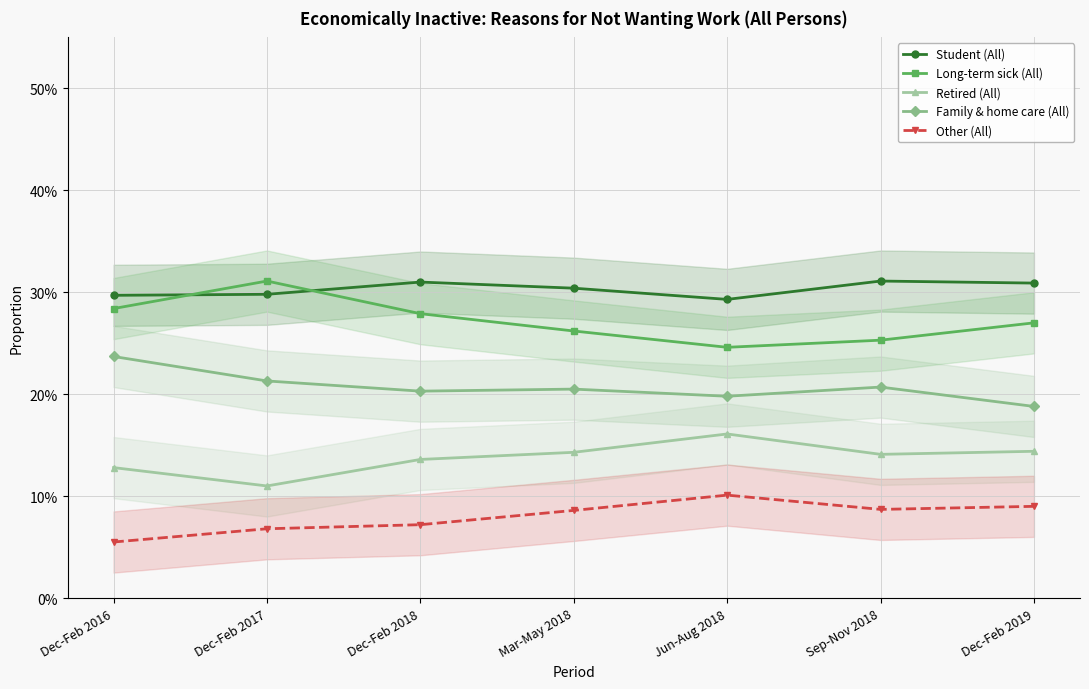

In Retired (All), how many points are higher than both neighbors (excluding endpoints)?

1